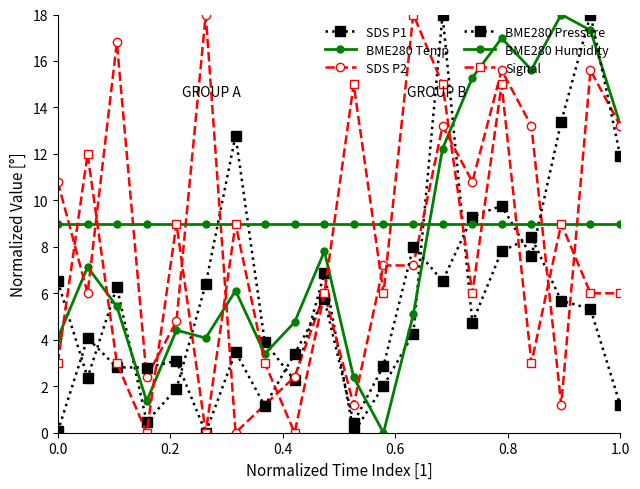

Reading left to right, transcribe all the data shown in this chart.

SDS P1: 6.5	2.4	6.3	0.5	1.9	6.4	12.8	3.9	2.2	6.9	0.0	2.0	4.3	18.0	4.7	7.8	8.4	5.7	5.3	1.2
BME280 Temp: 4.1	7.1	5.4	1.4	4.4	4.1	6.1	3.4	4.8	7.8	2.4	0.0	5.1	12.2	15.3	17.0	15.6	18.0	17.3	13.2
SDS P2: 10.8	6.0	16.8	2.4	4.8	18.0	0.0	1.2	2.4	6.0	1.2	7.2	7.2	13.2	10.8	15.6	13.2	1.2	15.6	13.2
BME280 Pressure: 0.1	4.1	2.8	2.8	3.1	0.0	3.5	1.2	3.4	5.7	0.4	2.9	8.0	6.5	9.3	9.8	7.6	13.4	18.0	11.9
BME280 Humidity: 9.0	9.0	9.0	9.0	9.0	9.0	9.0	9.0	9.0	9.0	9.0	9.0	9.0	9.0	9.0	9.0	9.0	9.0	9.0	9.0
Signal: 3.0	12.0	3.0	0.0	9.0	0.0	9.0	3.0	0.0	6.0	15.0	6.0	18.0	15.0	6.0	15.0	3.0	9.0	6.0	6.0